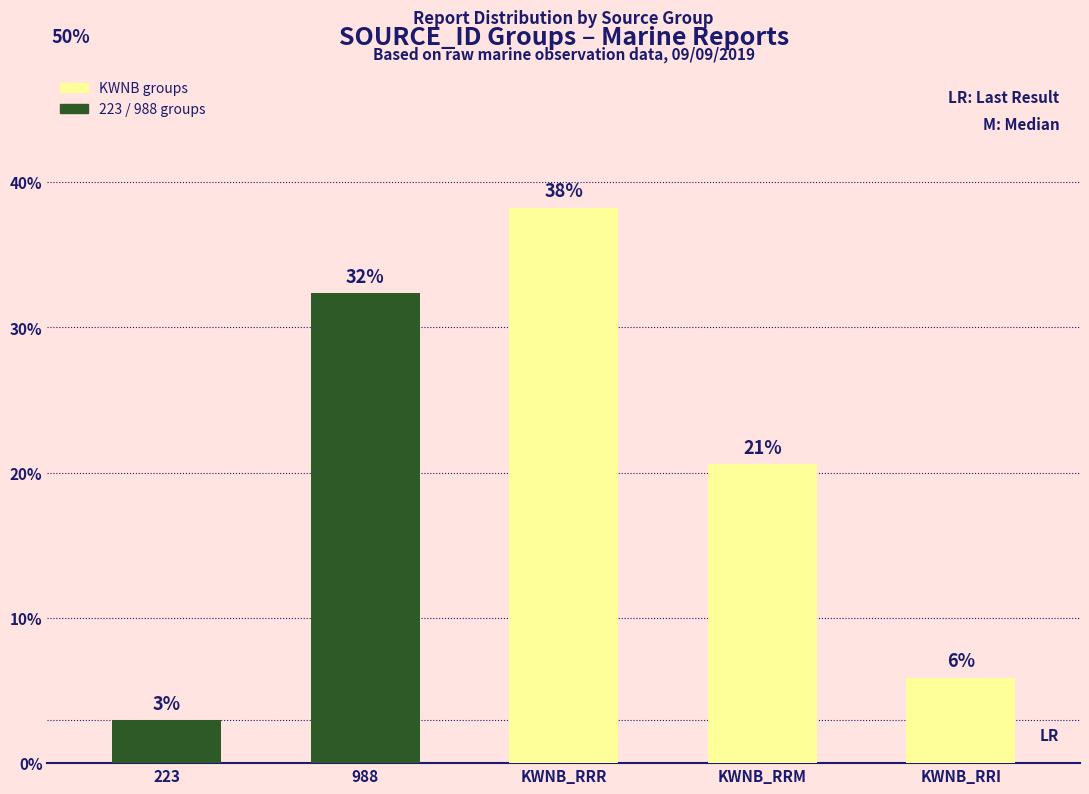

At which label does the data first exceed 20?

988